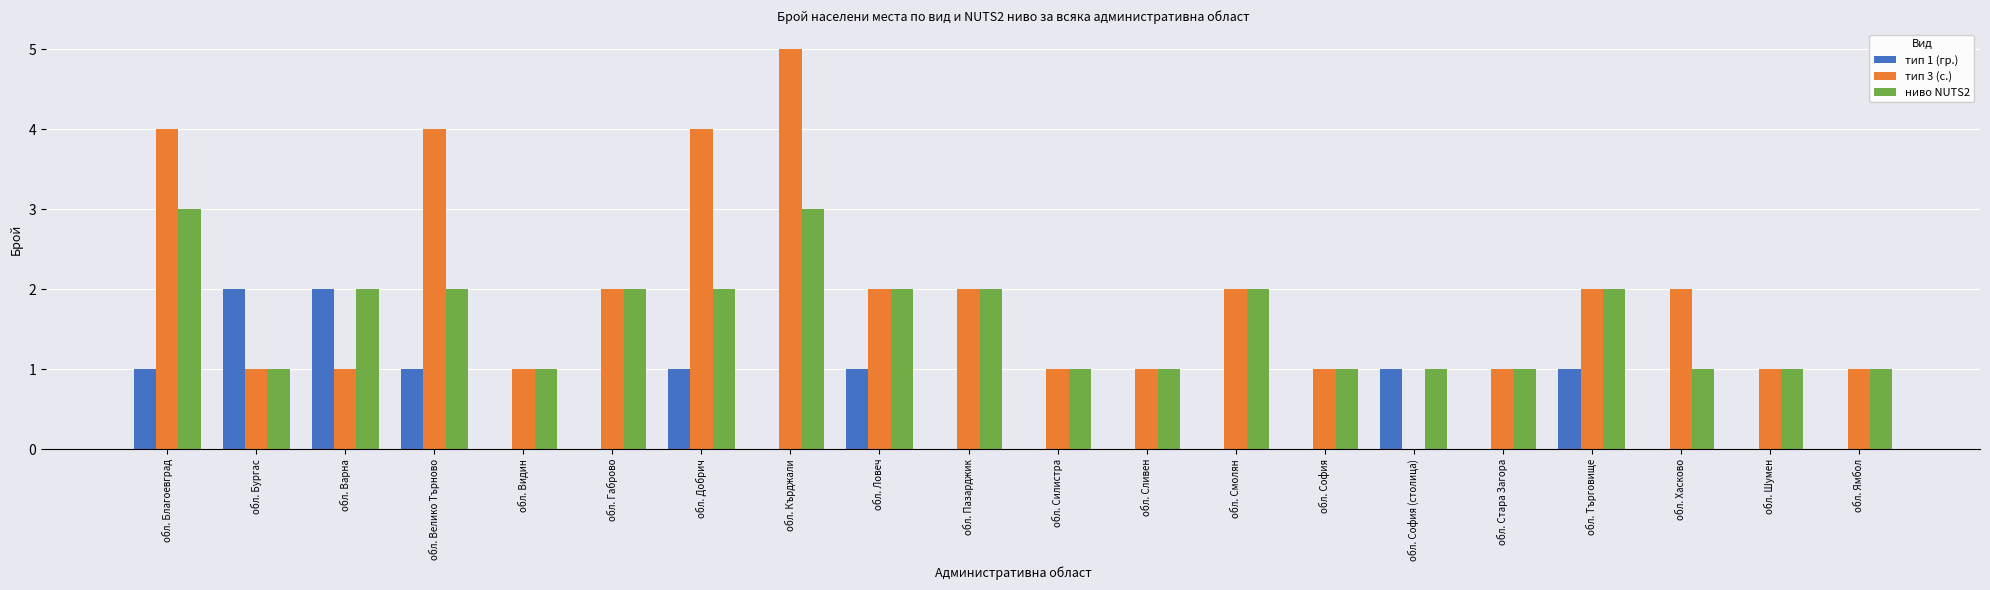

What is the greatest value displayed?

5